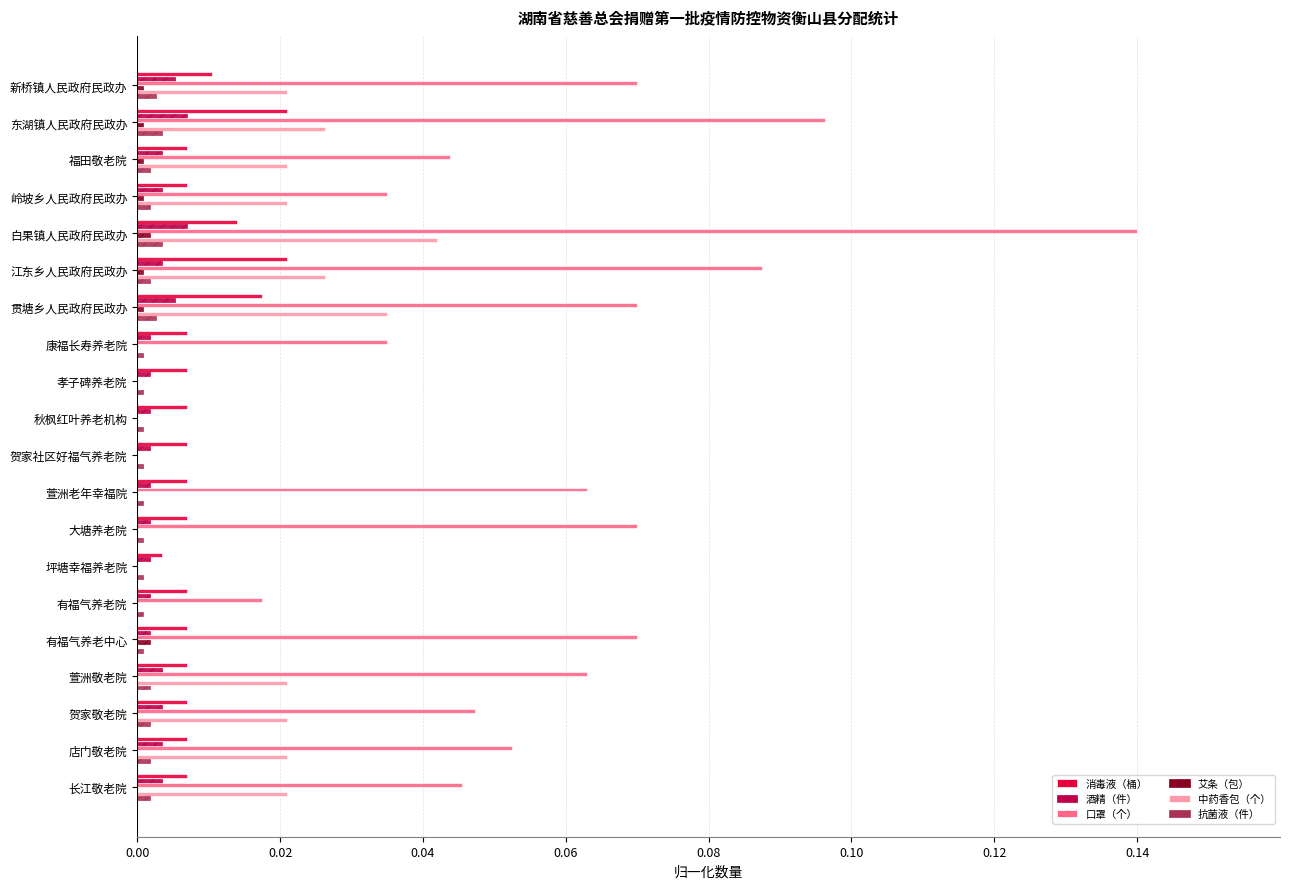

At which category is the sum across all series the highest?

白果镇人民政府民政办